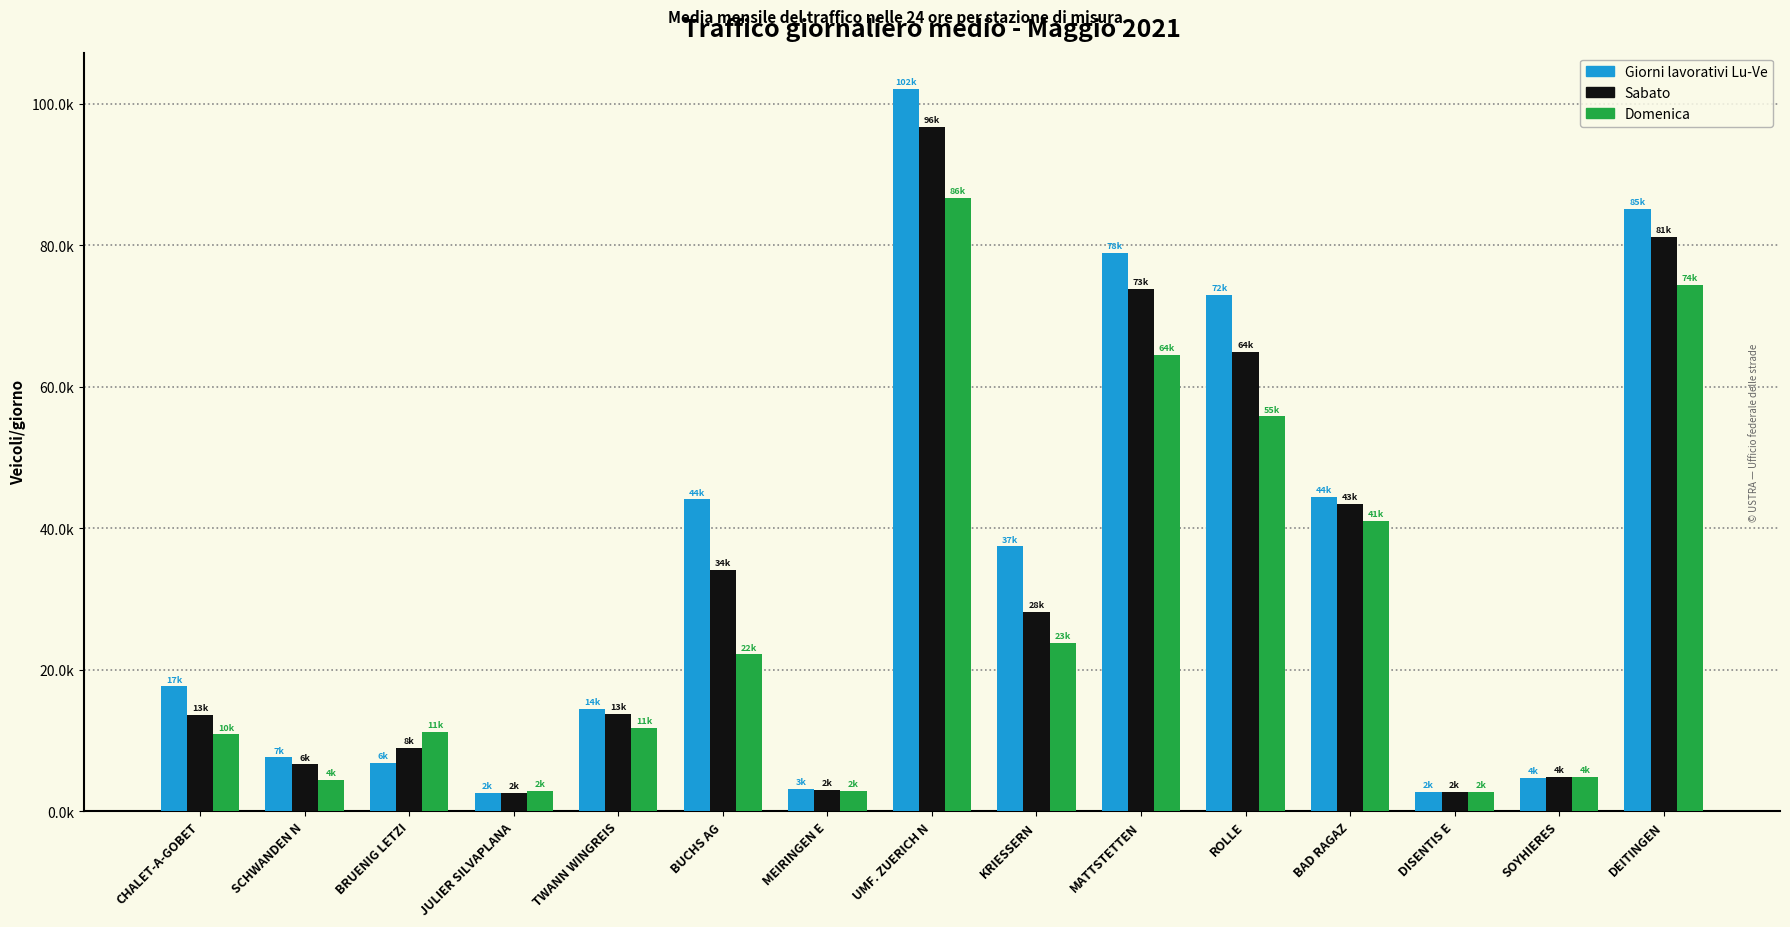

Does the chart contain any negative values?

No